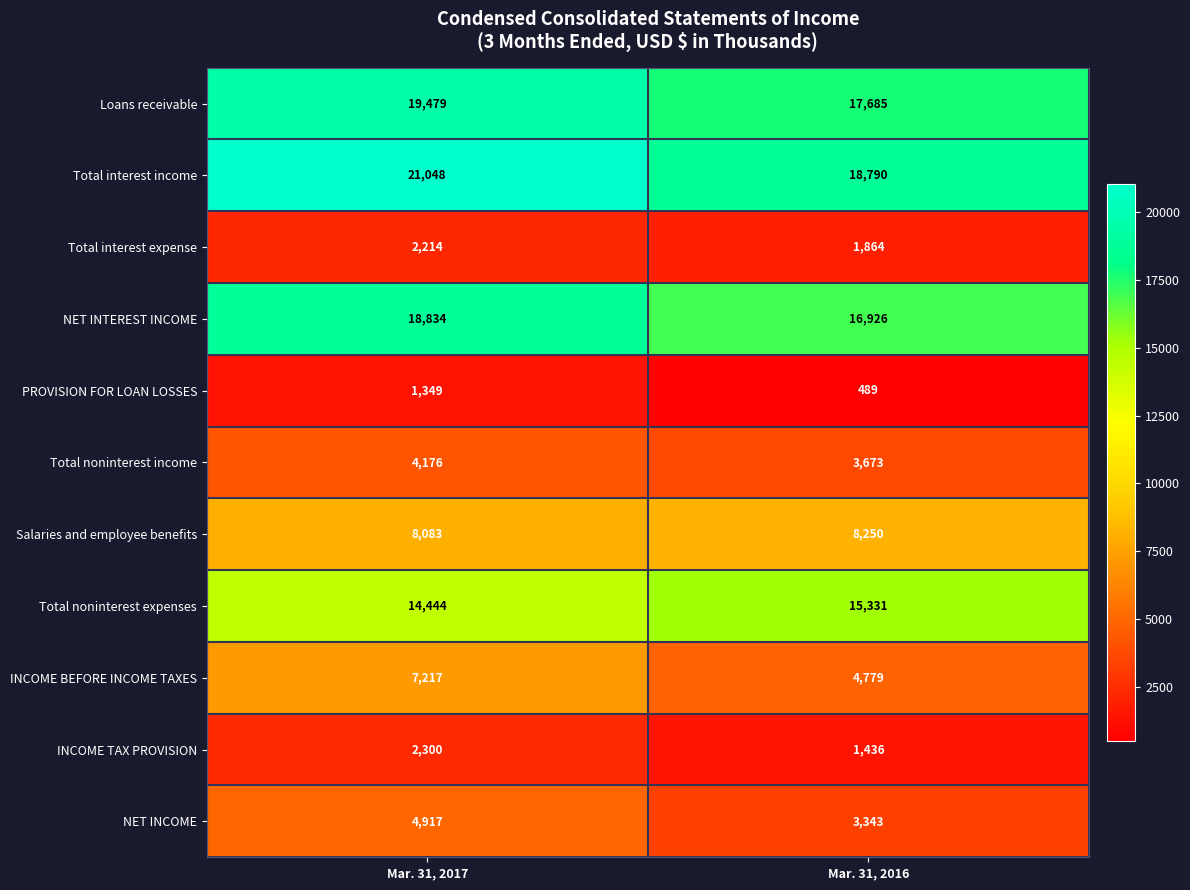

What is the minimum value shown in the chart?

489